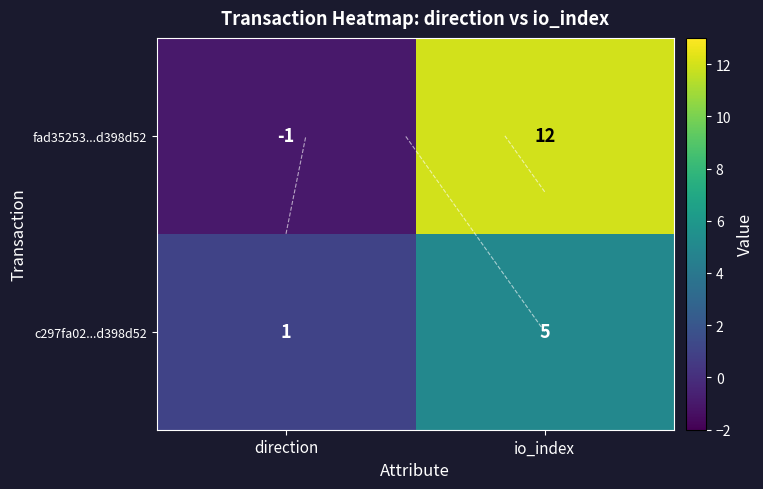

Which label corresponds to the smallest value in the chart?

direction